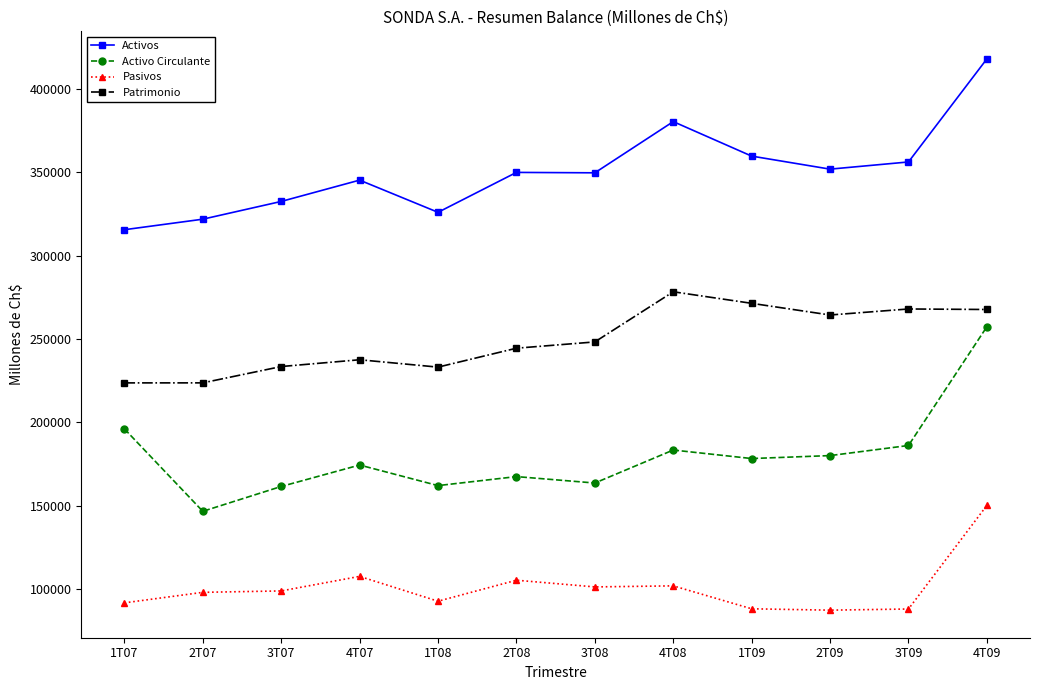

True or false: Activo Circulante and Pasivos intersect in this chart.

False